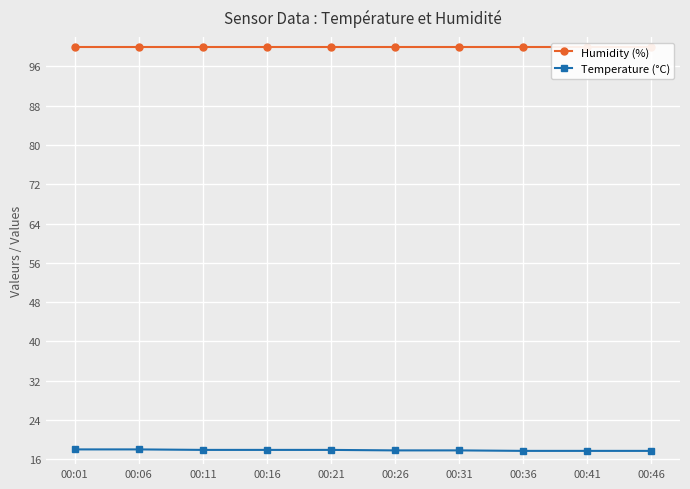

How many lines are shown in the chart?

2